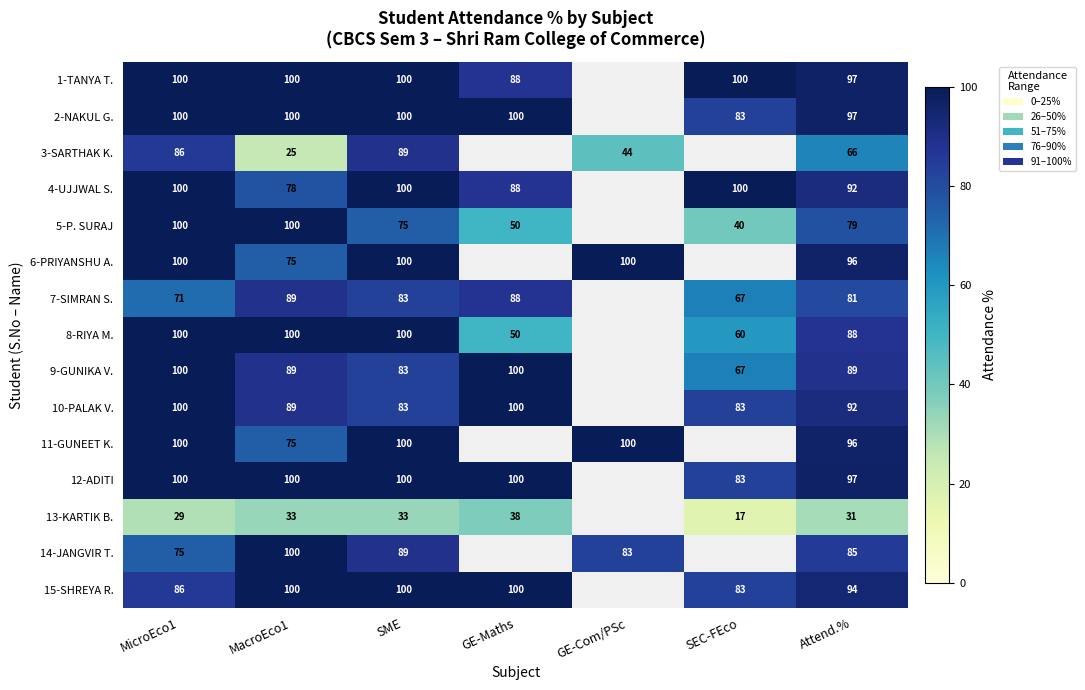

Count the number of categories in the chart.

7